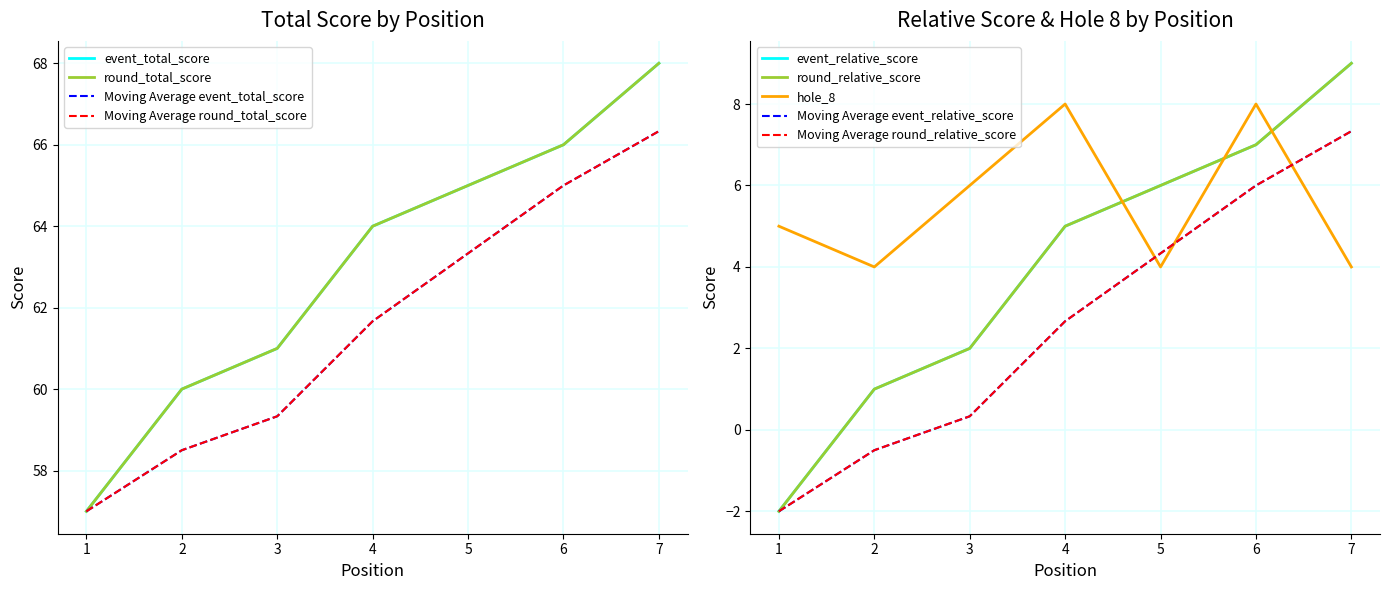

Reading left to right, extract all data points from this chart.

event_total_score: 1=57	2=60	3=61	4=64	5=65	6=66	7=68
round_total_score: 1=57	2=60	3=61	4=64	5=65	6=66	7=68
event_relative_score: 1=-2	2=1	3=2	4=5	5=6	6=7	7=9
round_relative_score: 1=-2	2=1	3=2	4=5	5=6	6=7	7=9
hole_8: 1=5	2=4	3=6	4=8	5=4	6=8	7=4